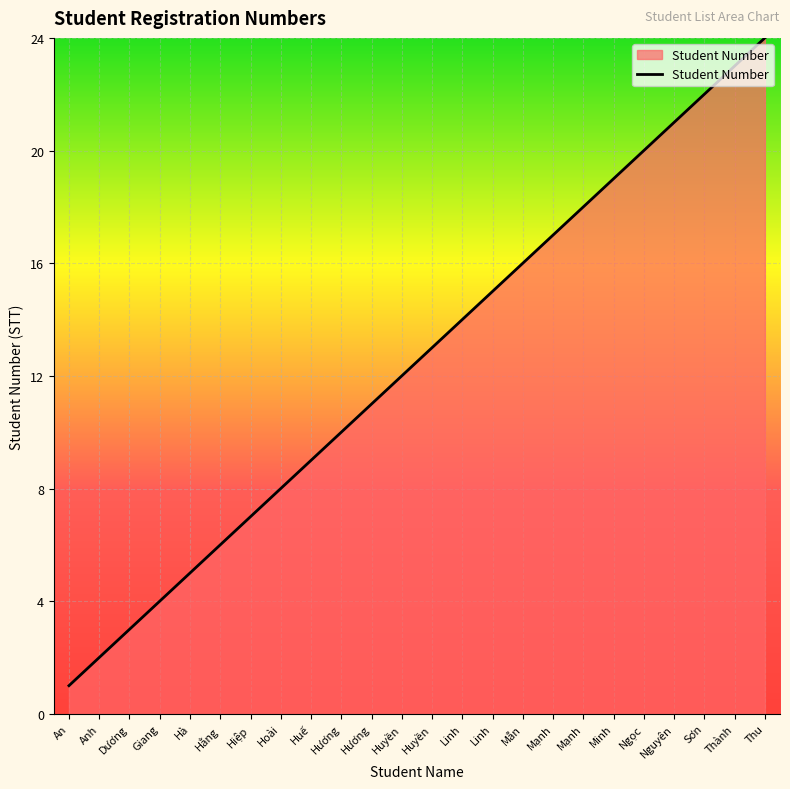

What is the value of the 5th point from the left?

5